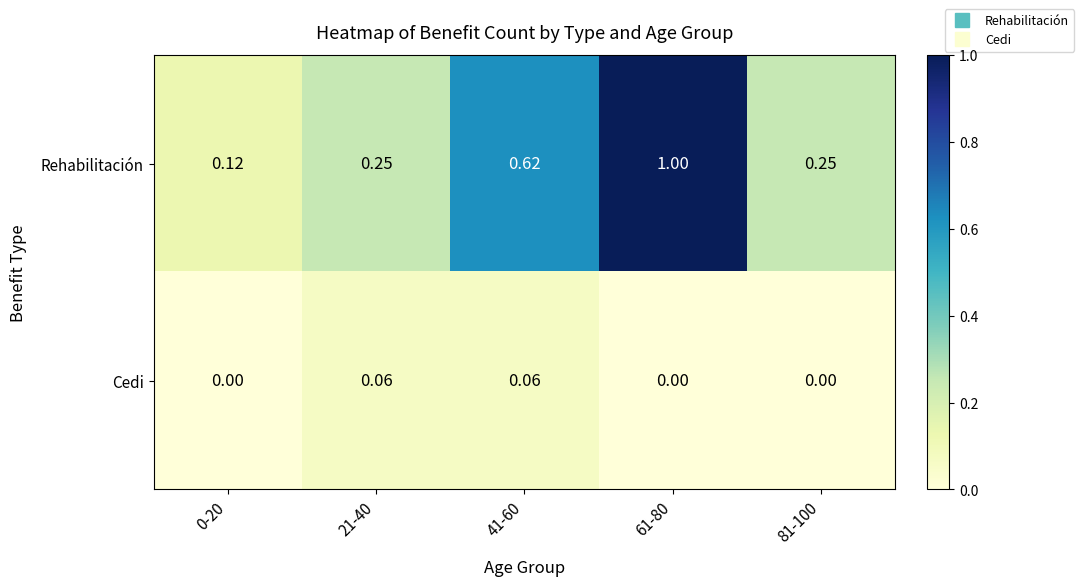

Which series has the largest total across all categories?

Rehabilitación